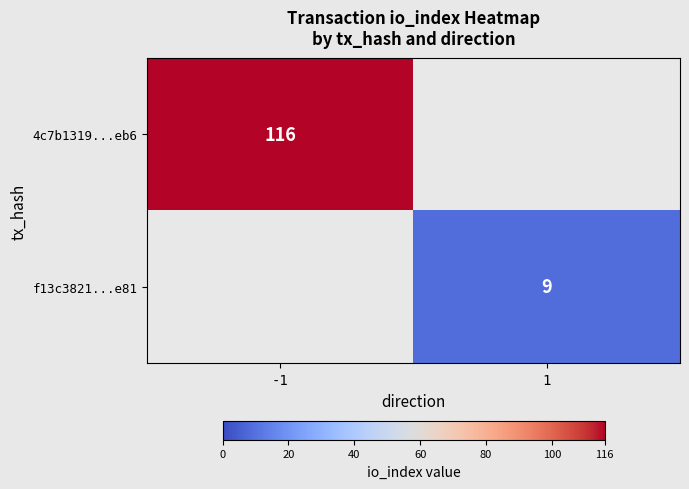

True or false: 4c7b1319...eb6 has a value of 116 at -1.

True